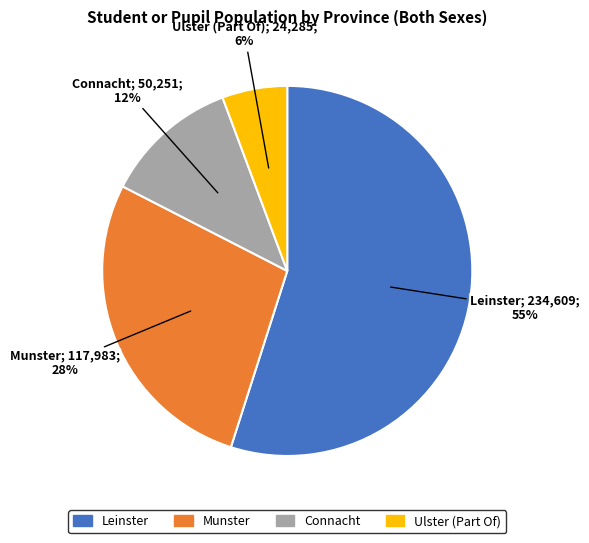

Between Leinster and Munster, which is larger?

Leinster